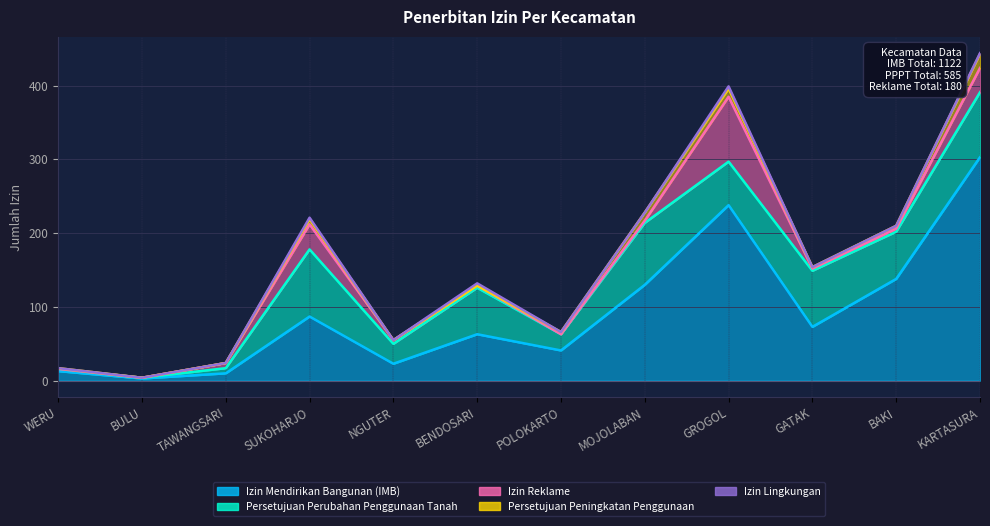

At how many categories does at least one series exceed 258?

1